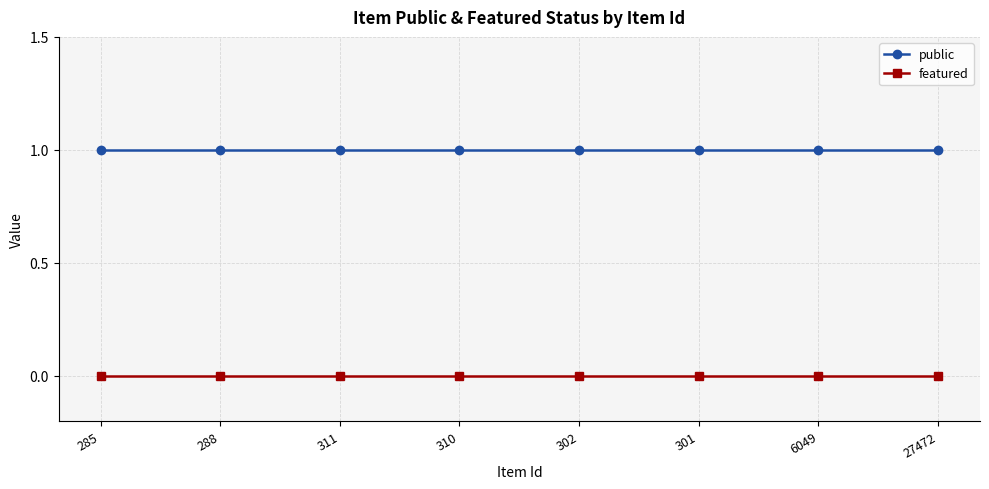

What is the label of the 8th point from the right?

285